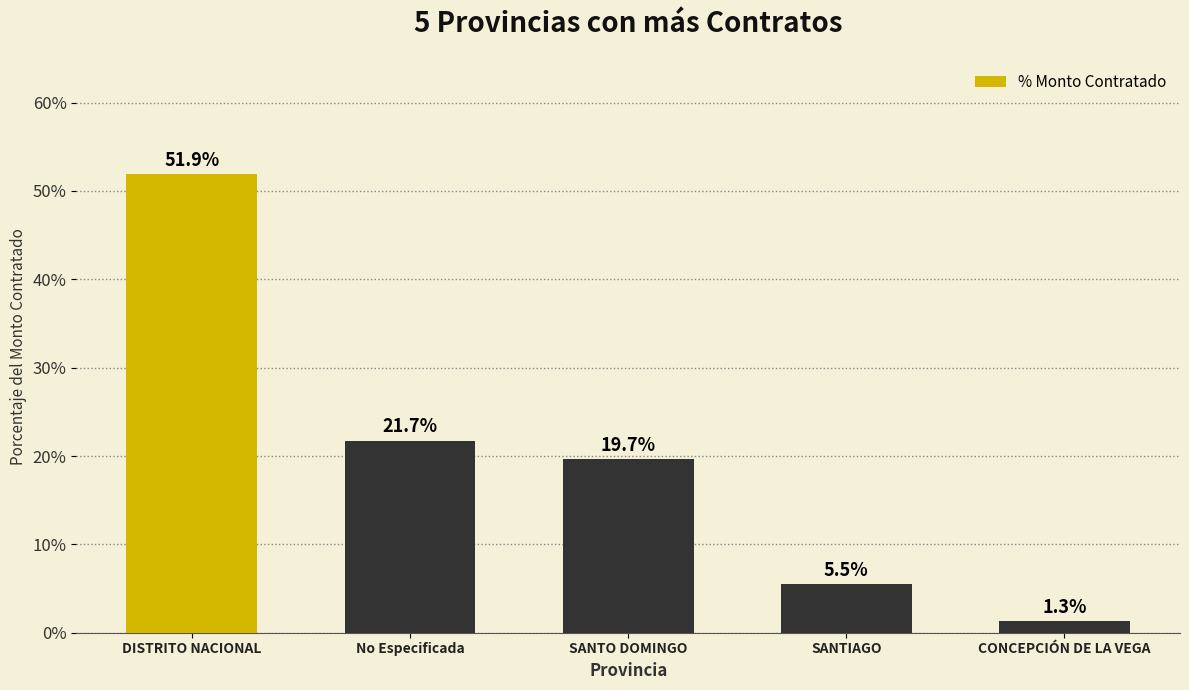

Which label corresponds to the smallest value in the chart?

CONCEPCIÓN DE LA VEGA